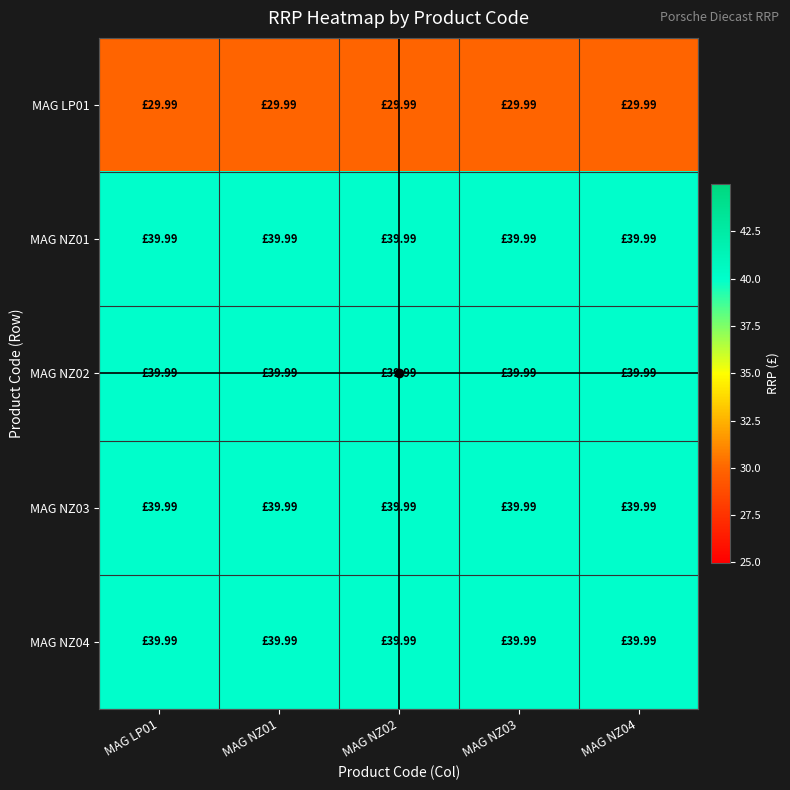

Reading left to right, transcribe all the data shown in this chart.

MAG LP01: MAG LP01=30.0	MAG NZ01=30.0	MAG NZ02=30.0	MAG NZ03=30.0	MAG NZ04=30.0
MAG NZ01: MAG LP01=40.0	MAG NZ01=40.0	MAG NZ02=40.0	MAG NZ03=40.0	MAG NZ04=40.0
MAG NZ02: MAG LP01=40.0	MAG NZ01=40.0	MAG NZ02=40.0	MAG NZ03=40.0	MAG NZ04=40.0
MAG NZ03: MAG LP01=40.0	MAG NZ01=40.0	MAG NZ02=40.0	MAG NZ03=40.0	MAG NZ04=40.0
MAG NZ04: MAG LP01=40.0	MAG NZ01=40.0	MAG NZ02=40.0	MAG NZ03=40.0	MAG NZ04=40.0